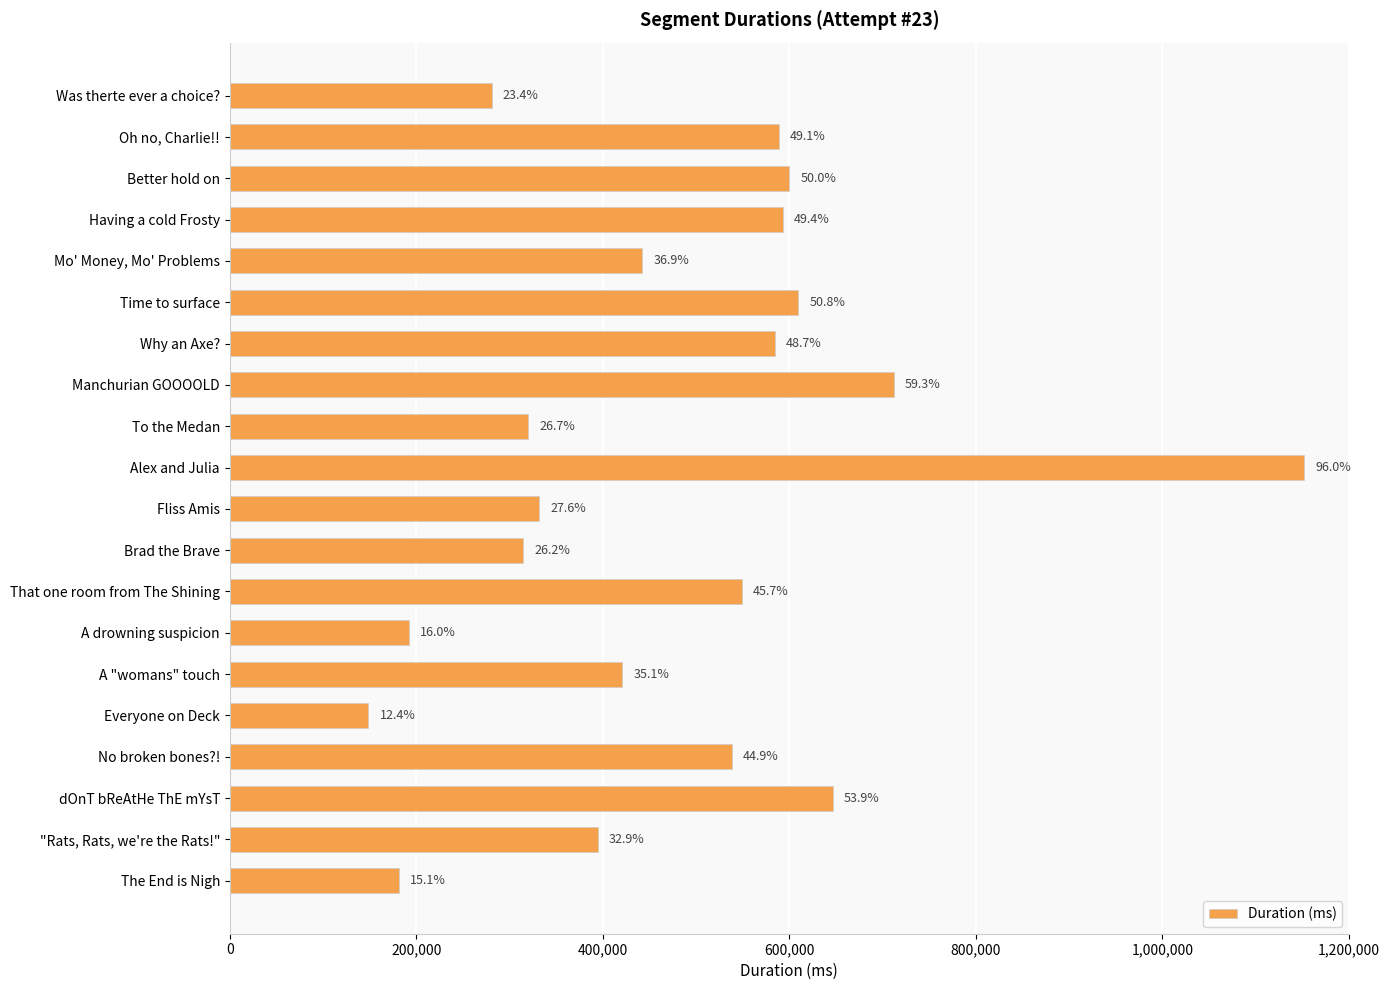

Does the chart contain any negative values?

No